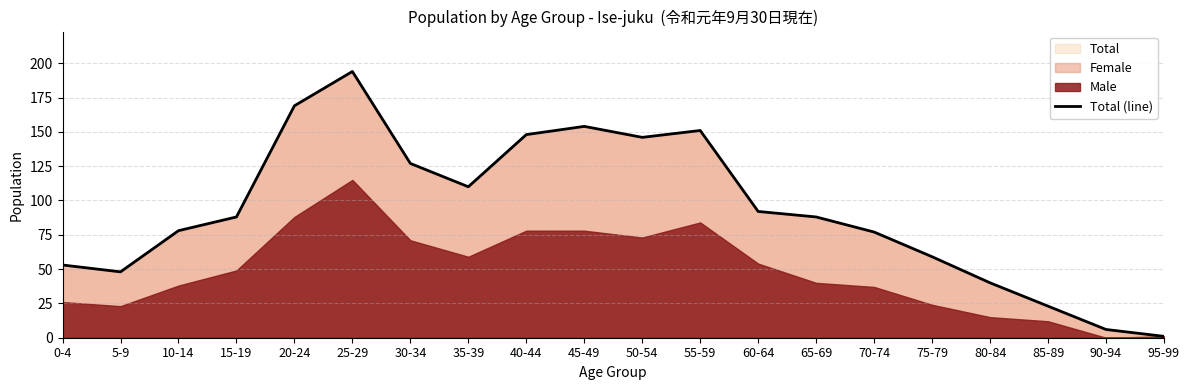

True or false: the data shows 192 at 30-34.

False